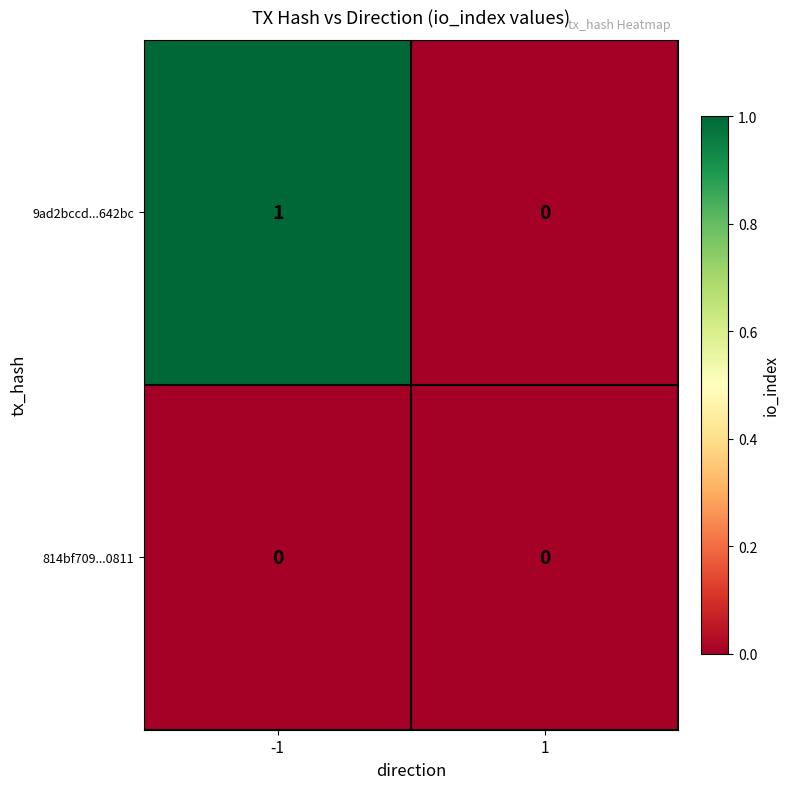

Reading right to left, extract all data points from this chart.

9ad2bccd...642bc: 0	1
814bf709...0811: 0	0